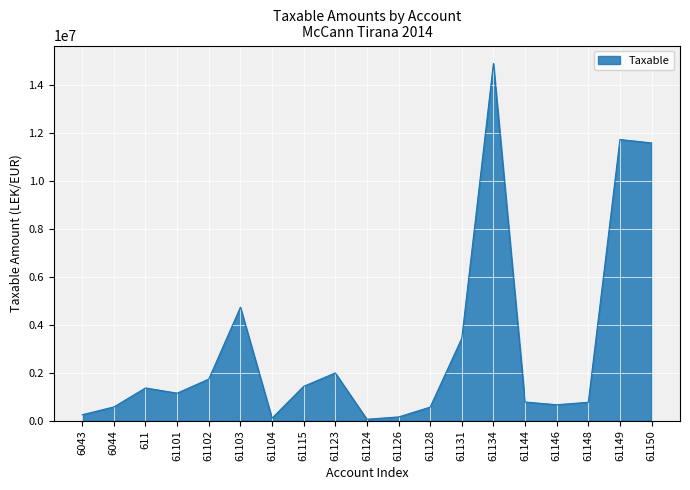

What is the approximate value at 6043?

250227.1